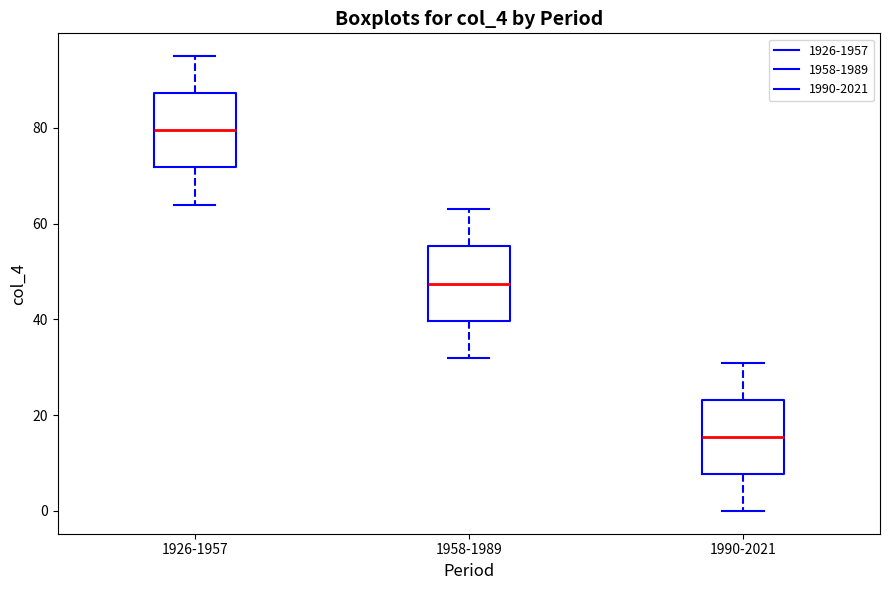

Reading left to right, transcribe this box plot: for each box, give where its median line is, the range the box spans, and where its two whiskers end, as read against the y-axis. The values are not printed on the chart, so give them approximately, as read against the axis.

1926-1957: median 80, box 72 to 88, whiskers 64 to 96
1958-1989: median 48, box 40 to 56, whiskers 32 to 64
1990-2021: median 16, box 8 to 24, whiskers 0 to 32